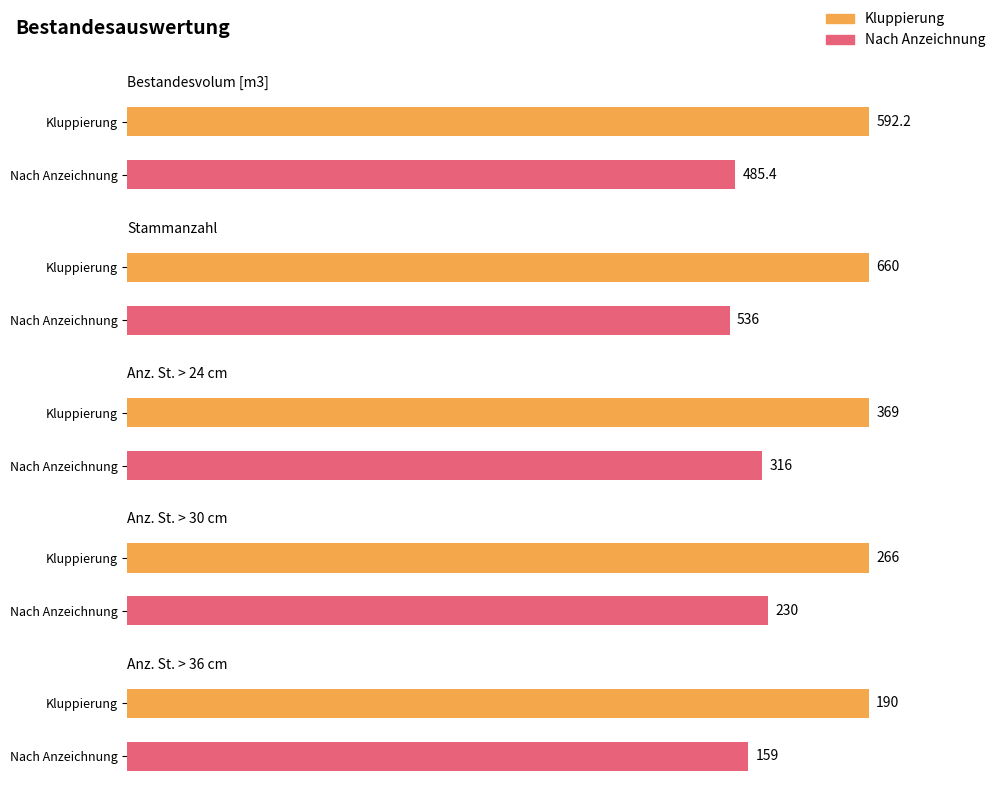

What is the maximum value shown in the chart?

660.0